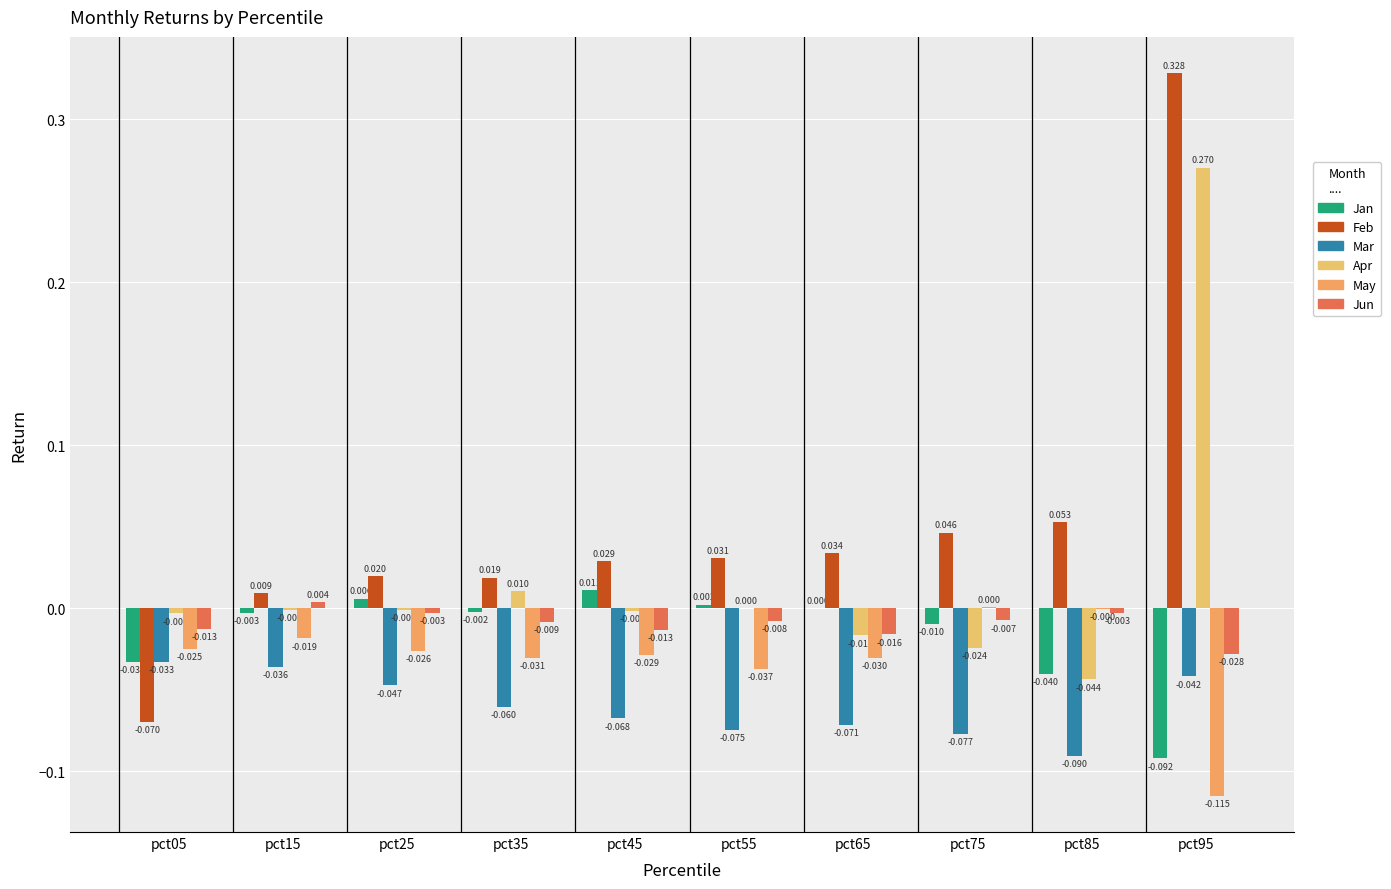

Rank the categories by Apr value from lowest to highest.

pct85, pct75, pct65, pct05, pct45, pct15, pct25, pct55, pct35, pct95